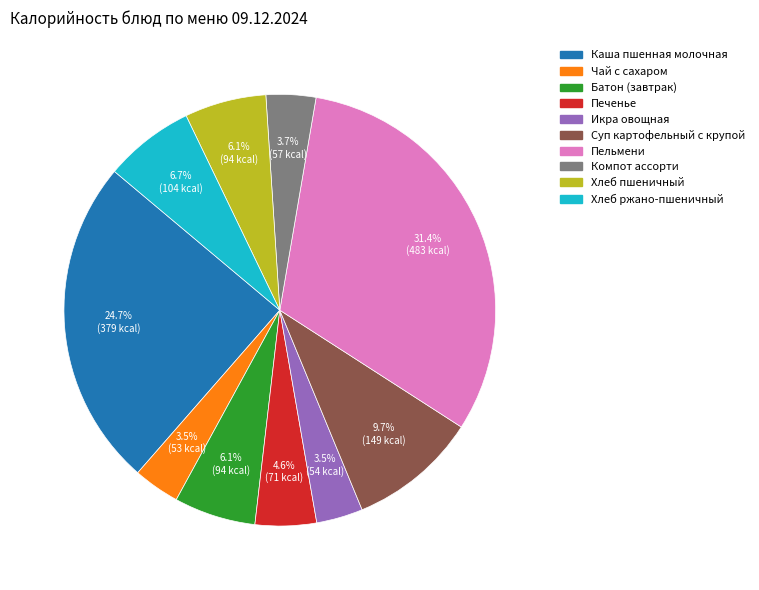

Is there a majority slice in this chart?

No